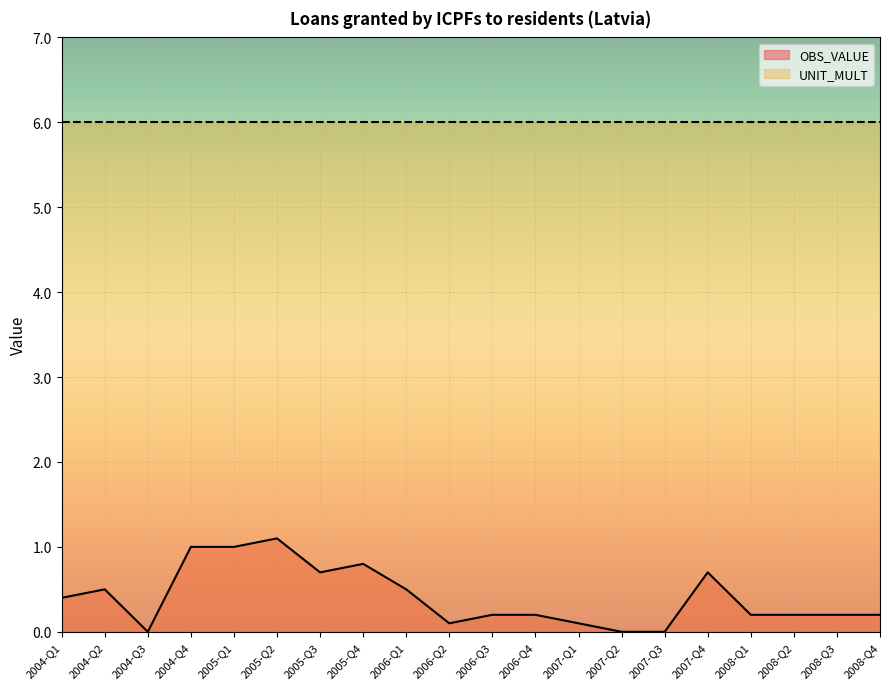

What is the sum of the values at 2006-Q2 and 2006-Q3?

0.3